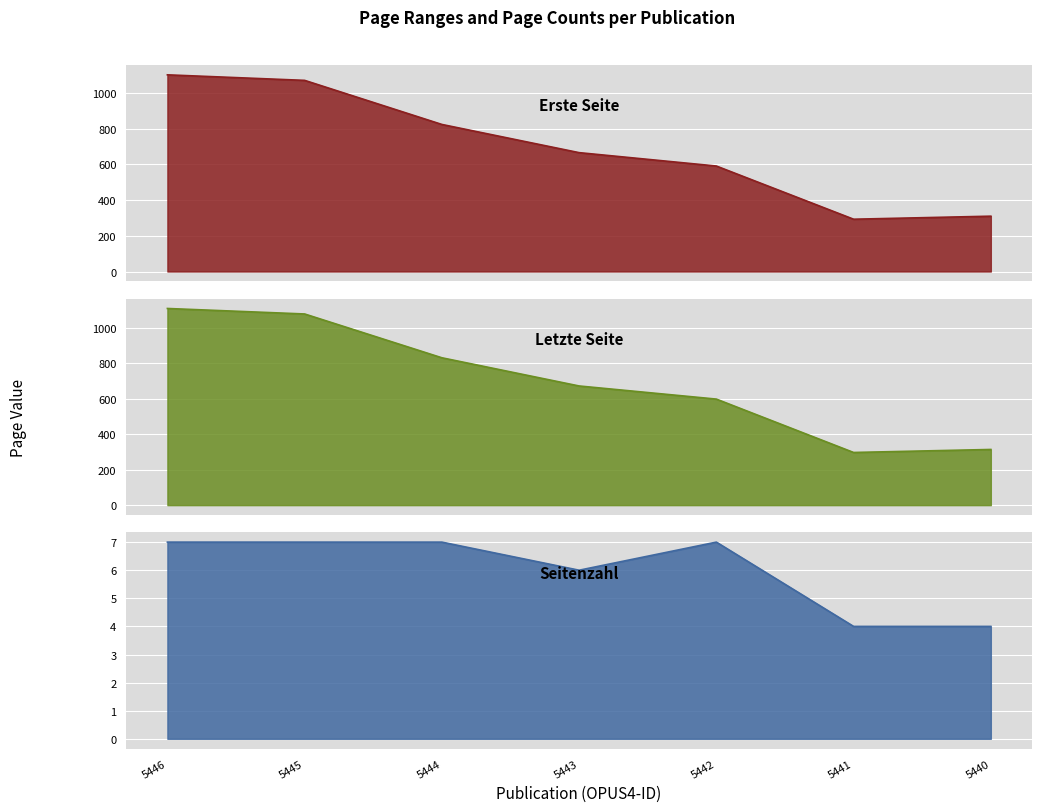

How many lines are shown in the chart?

3